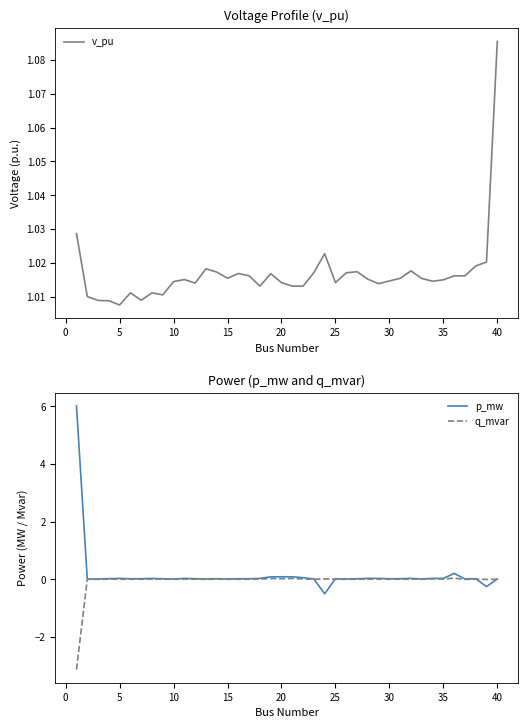

At how many categories does at least one series exceed -2?

40